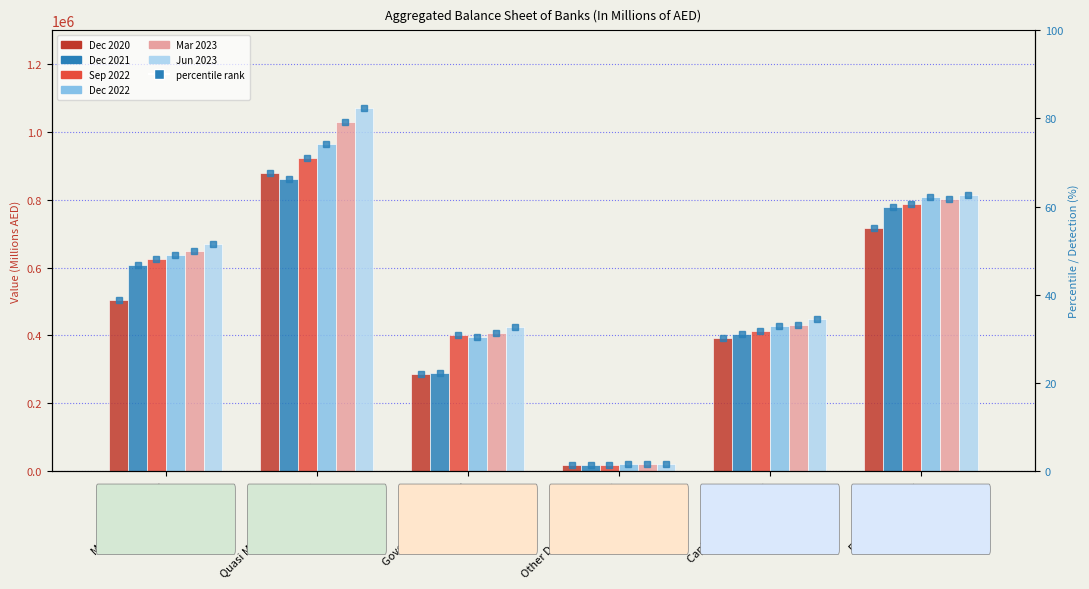

What is the label of the 6th bar from the left?

Foreign Liabilities